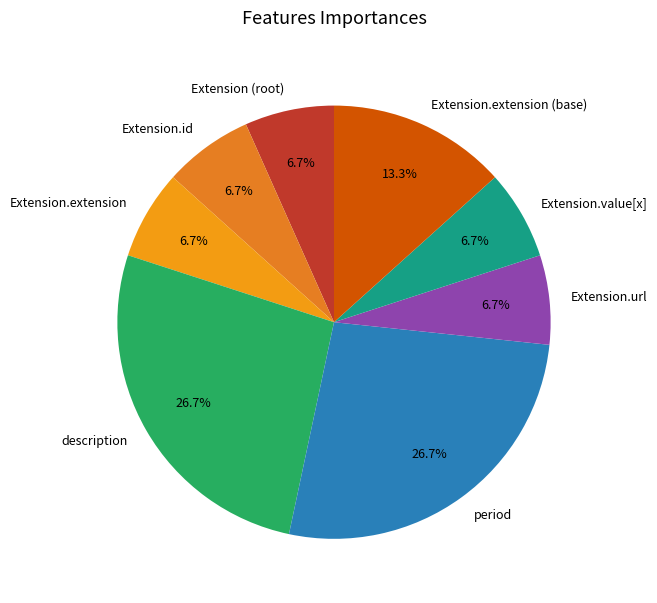

Does any single category account for the majority?

No